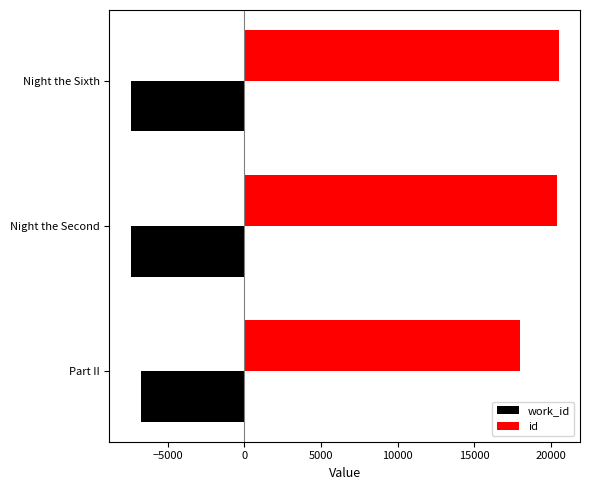

Which series has the widest spread of values?

id